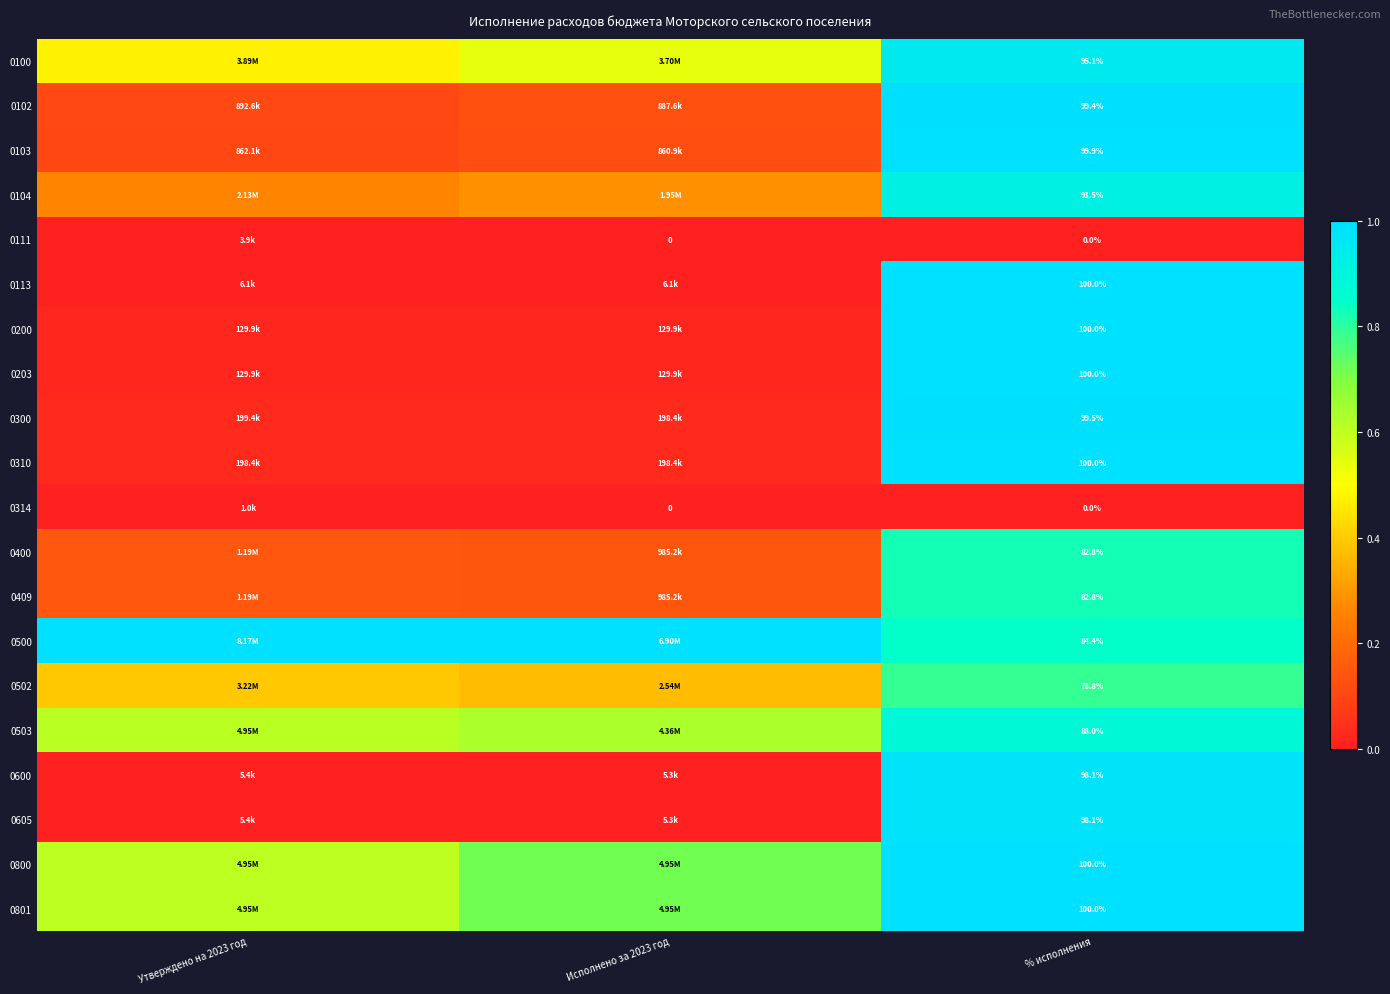

What is the greatest value displayed?

1.0